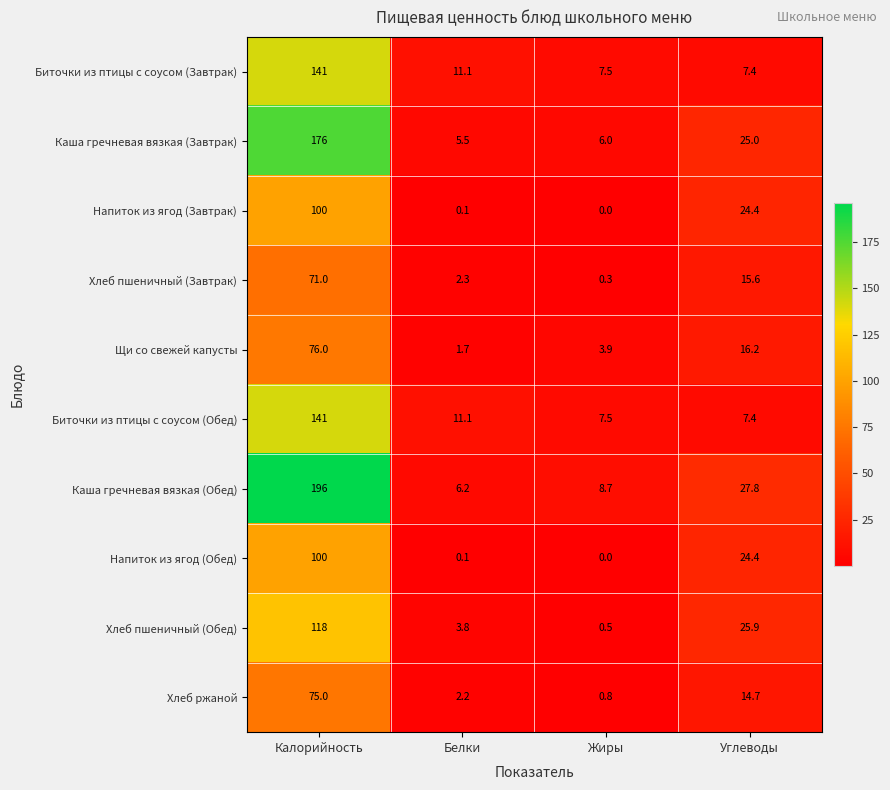

Where does the Напиток из ягод (Завтрак) series first go above 24?

Калорийность